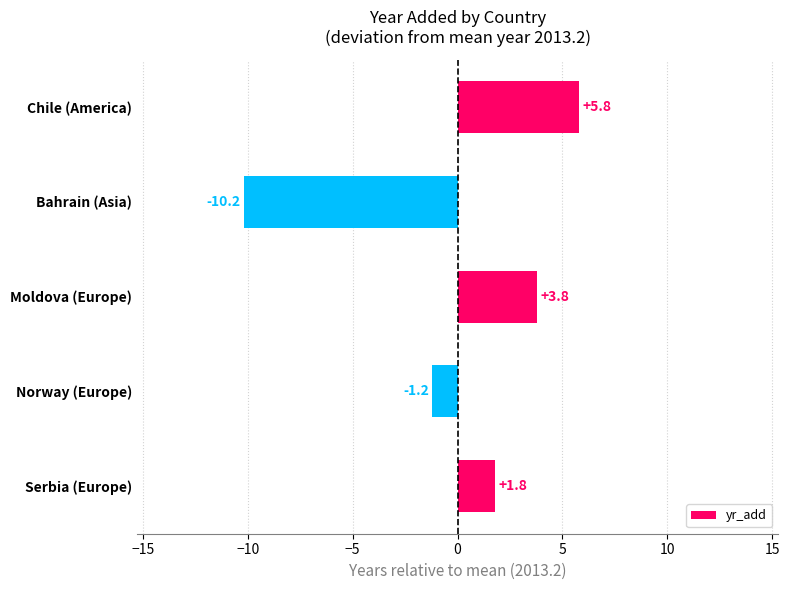

The value at Bahrain (Asia) is -5.2. True or false?

False